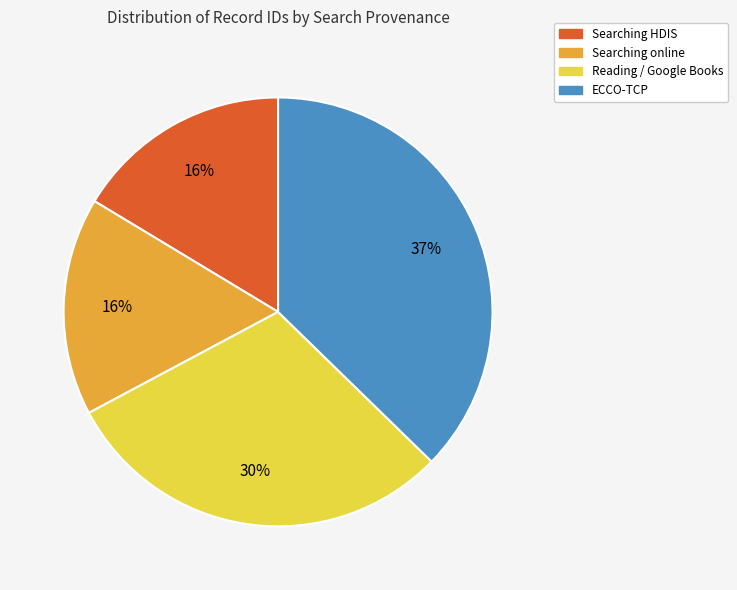

Does any single category account for the majority?

No